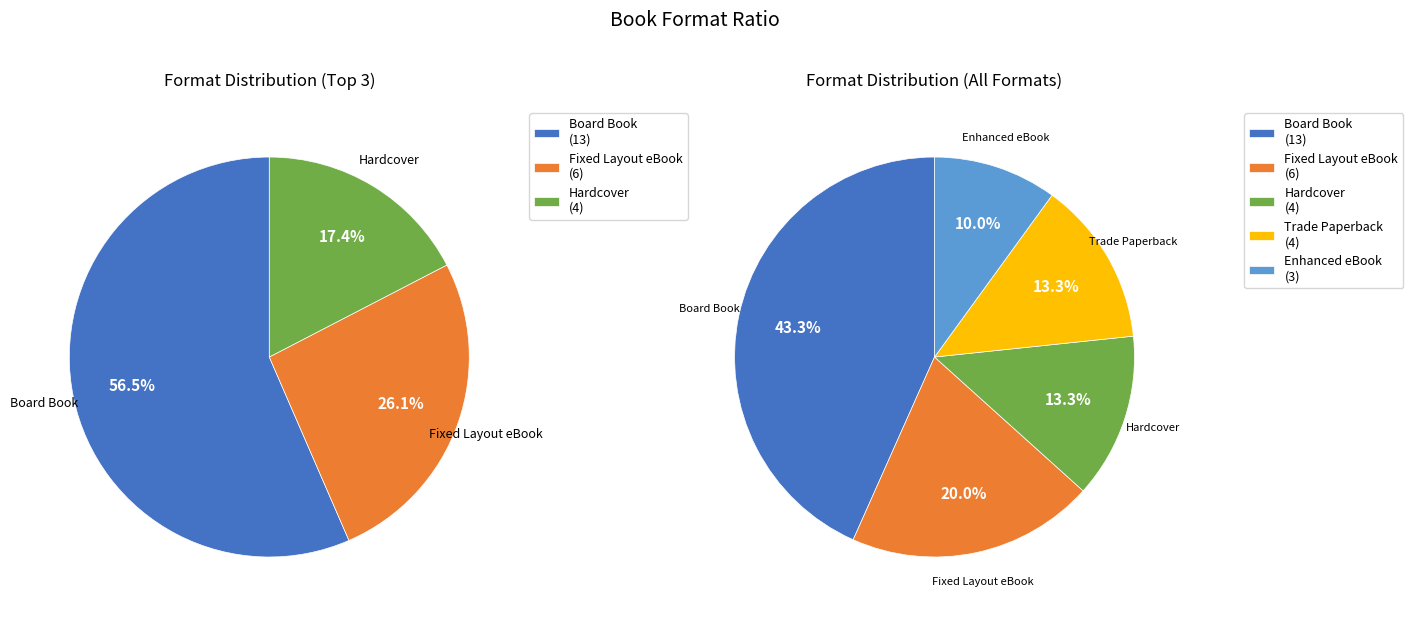

Which has a higher value, Hardcover or Board Book?

Board Book